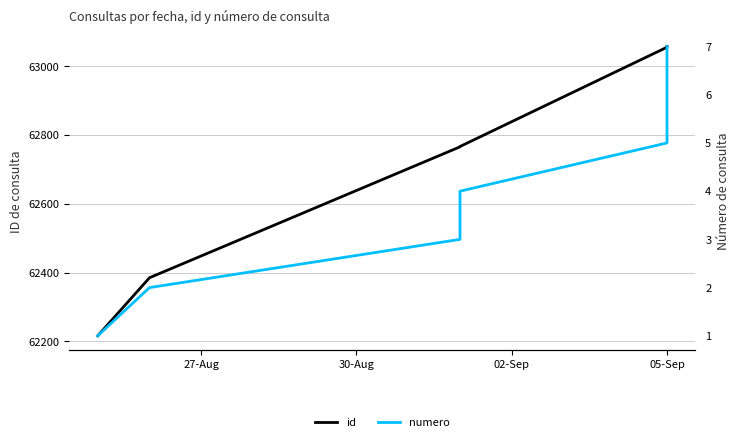

How many values in the id series exceed 62767?

3